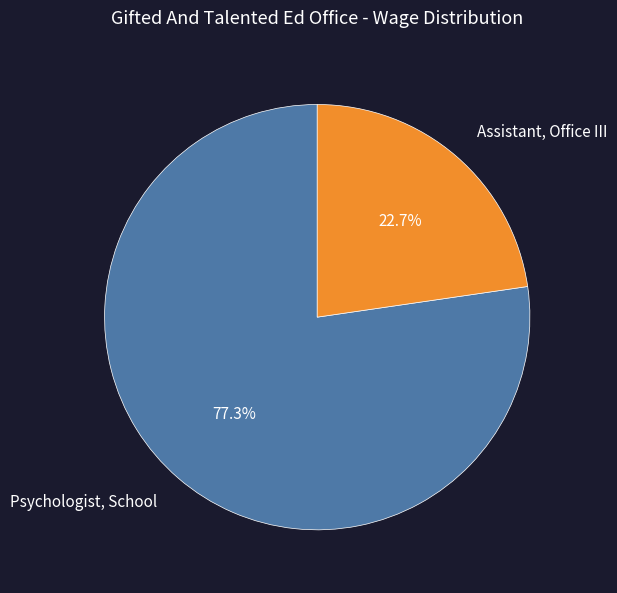

To the nearest percent, what is the difference between the largest and smallest slice percentages?

55%